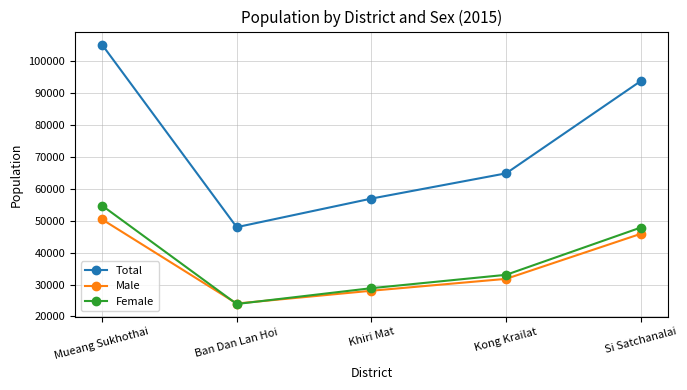

At Mueang Sukhothai, list the series in order from smallest to largest.

Male, Female, Total